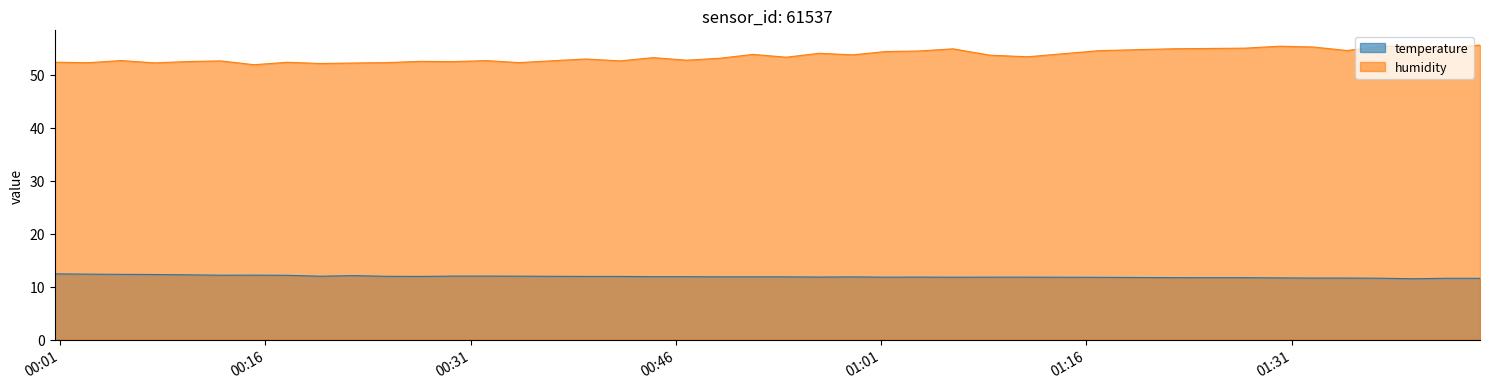

What is the value of the humidity point at the 27th from the left?

54.5